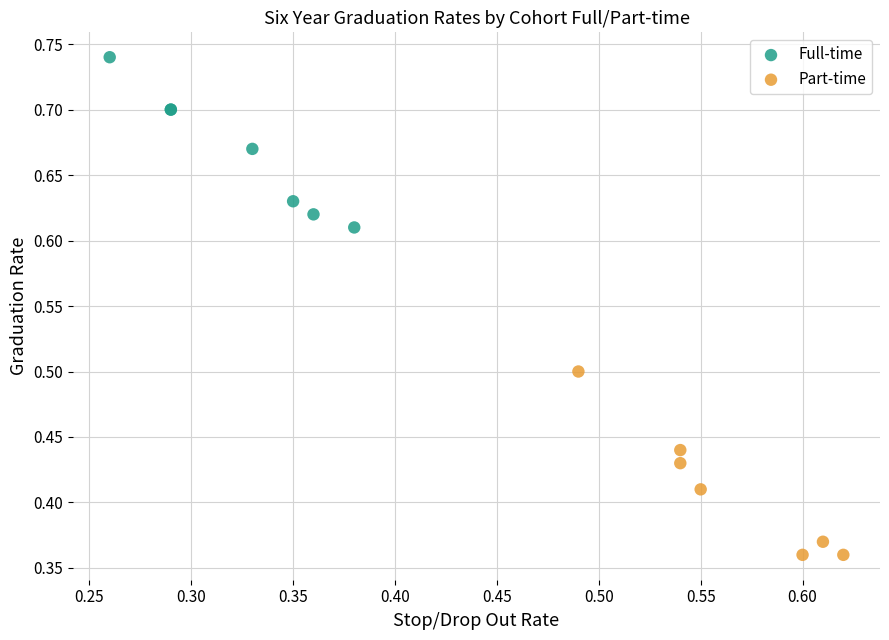

Which series reaches the maximum Y coordinate?

Full-time